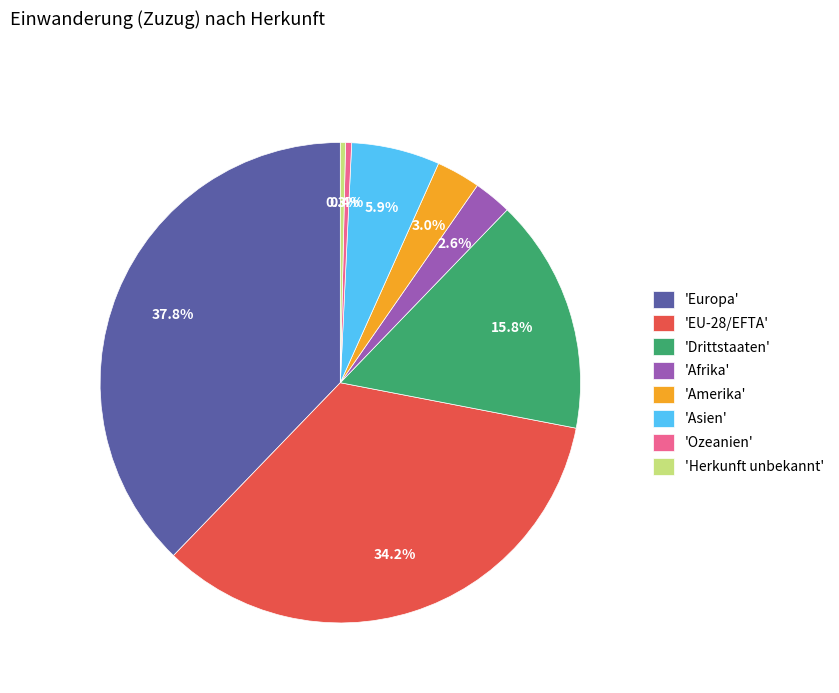

What is the largest slice in the pie chart?

'Europa'